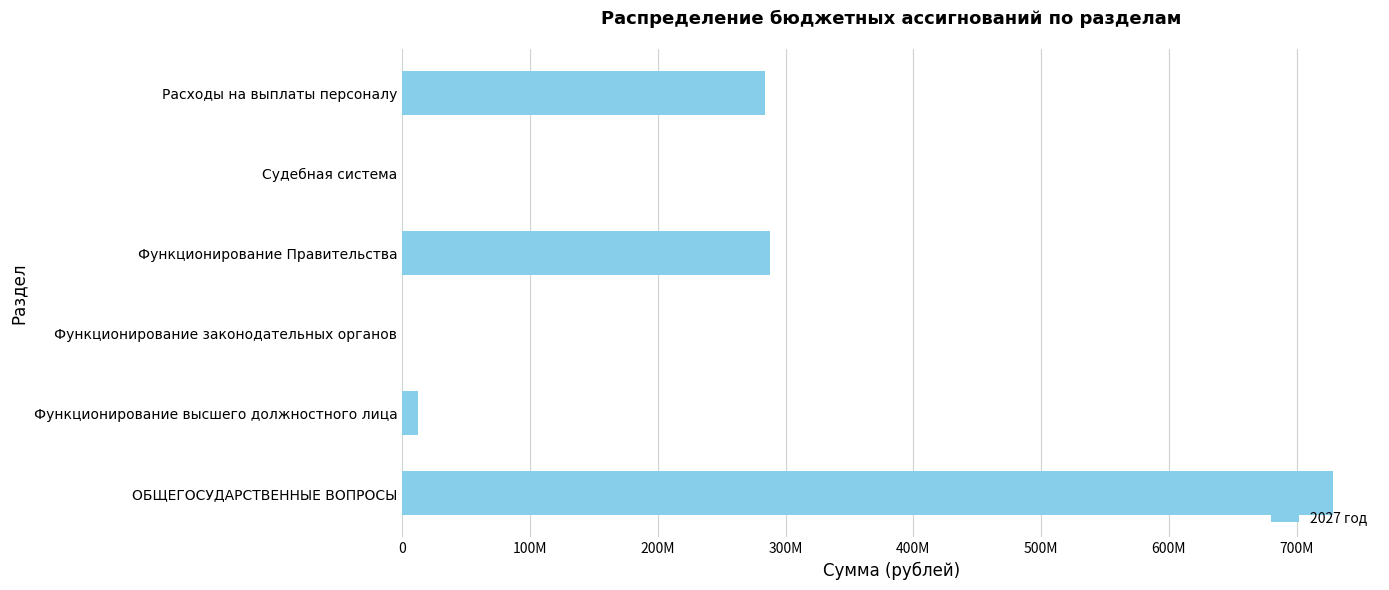

How many data points are less than 283579500?

3